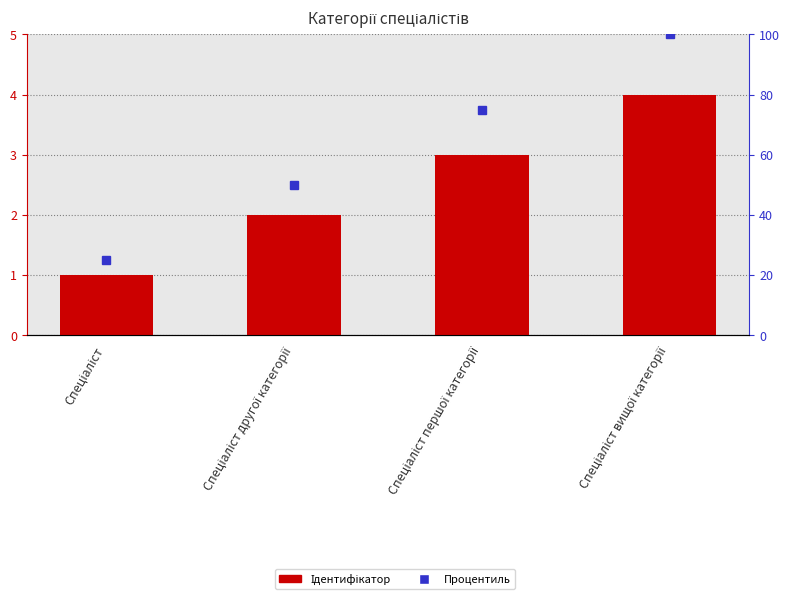

Is it true that Ідентифікатор equals 4 at Спеціаліст вищої категорії?

True